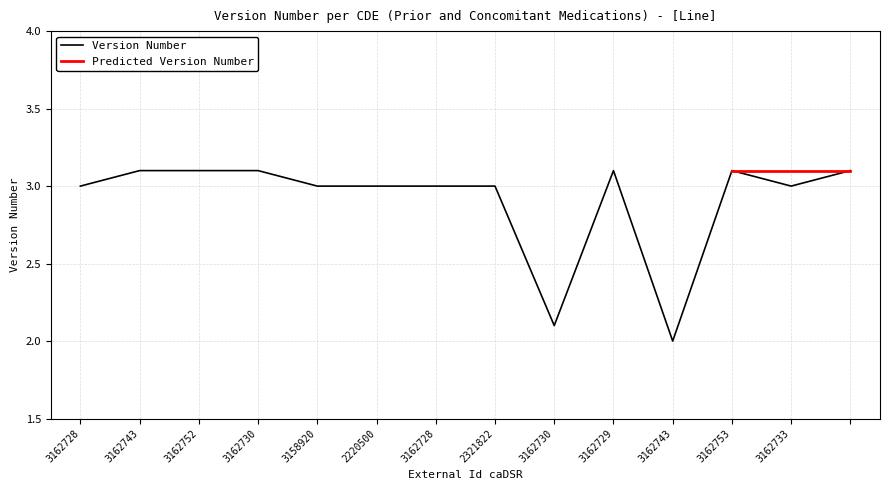

The value at 3162753 is 1.5. True or false?

False